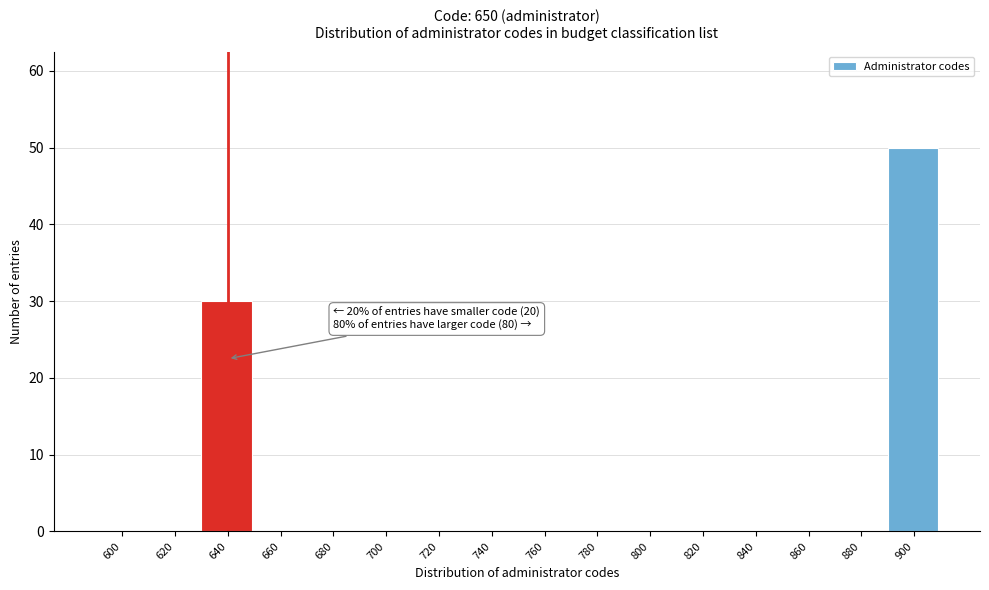

Reading left to right, extract all data points from this chart.

600=0	620=0	640=30	660=0	680=0	700=0	720=0	740=0	760=0	780=0	800=0	820=0	840=0	860=0	880=0	900=50